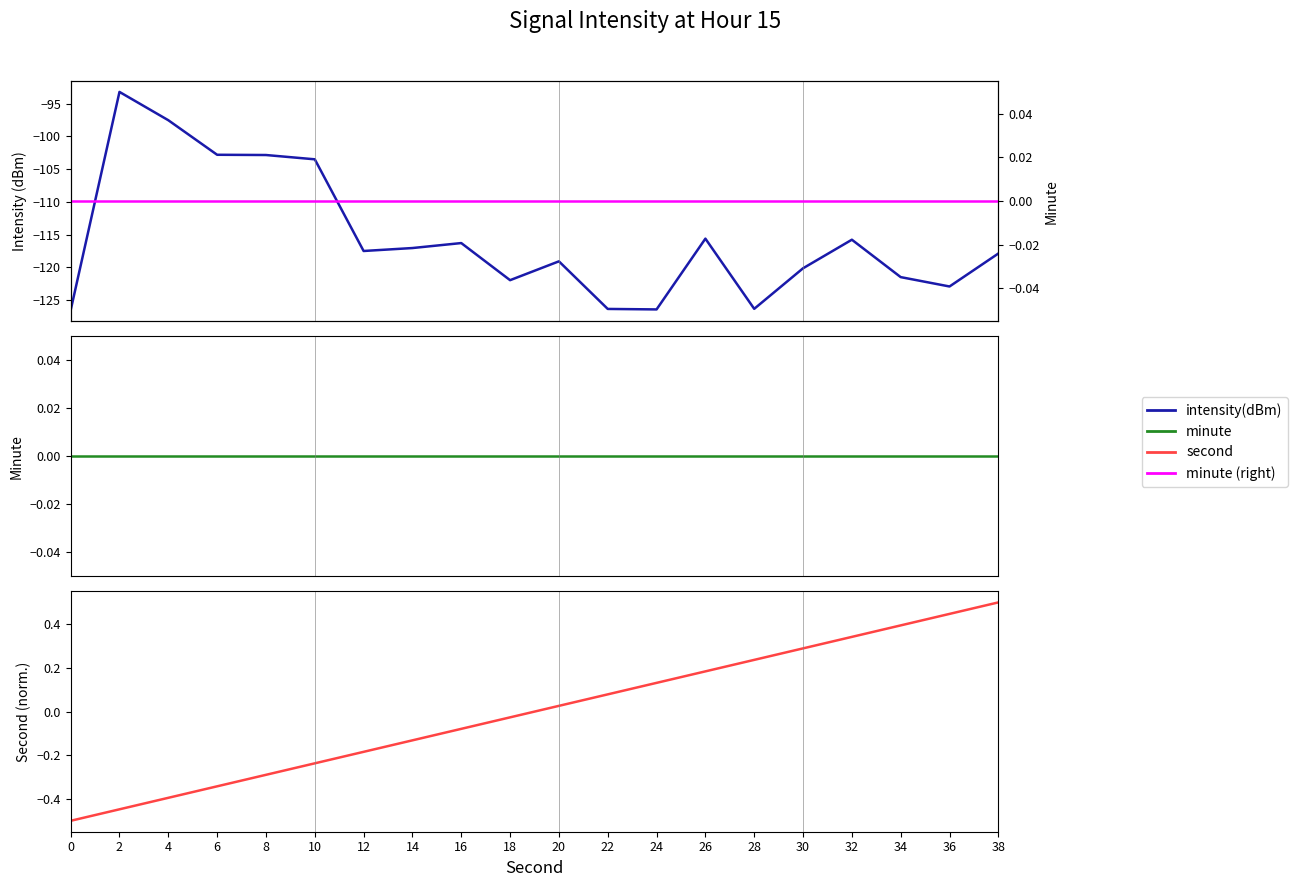

What is the average value of the intensity(dBm) series?

-115.6